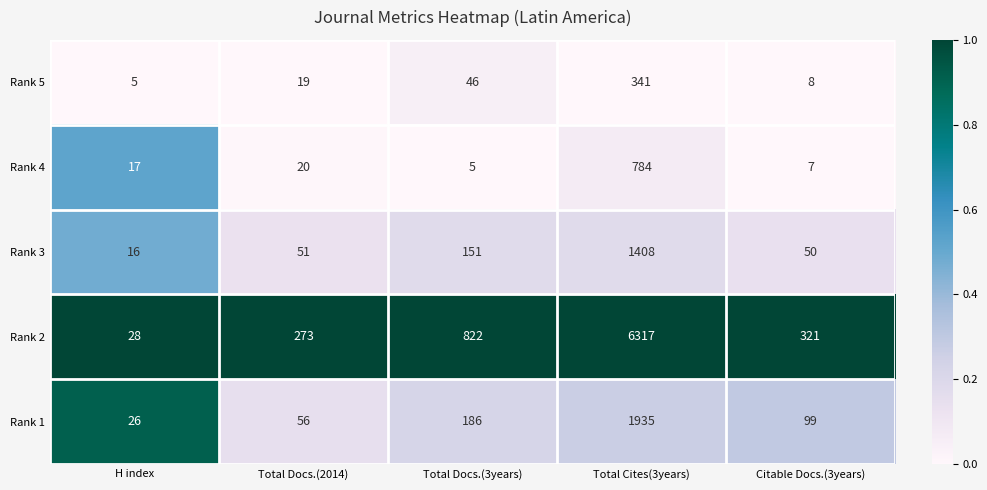

The Rank 3 series shows 1408 at Total Cites(3years). True or false?

True